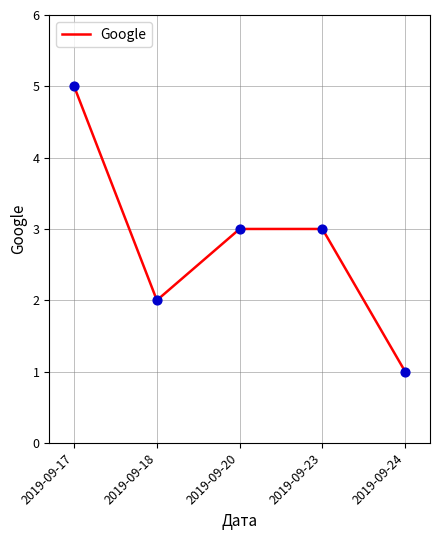

Between 2019-09-24 and 2019-09-23, which is larger?

2019-09-23